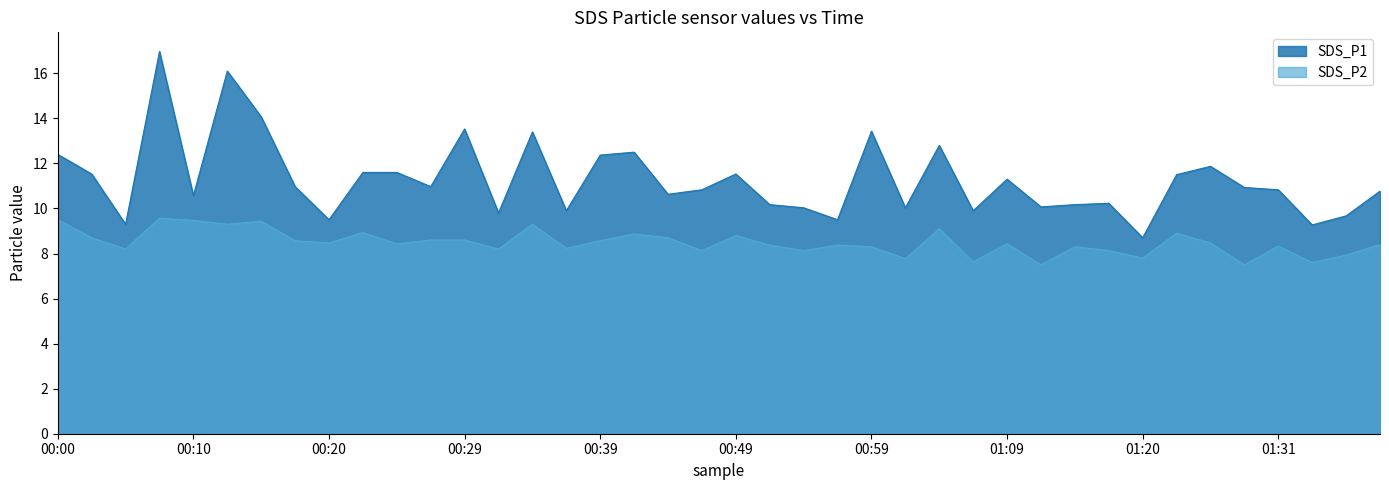

What is the sum of the SDS_P1 values at 00:32 and 00:34?

23.2